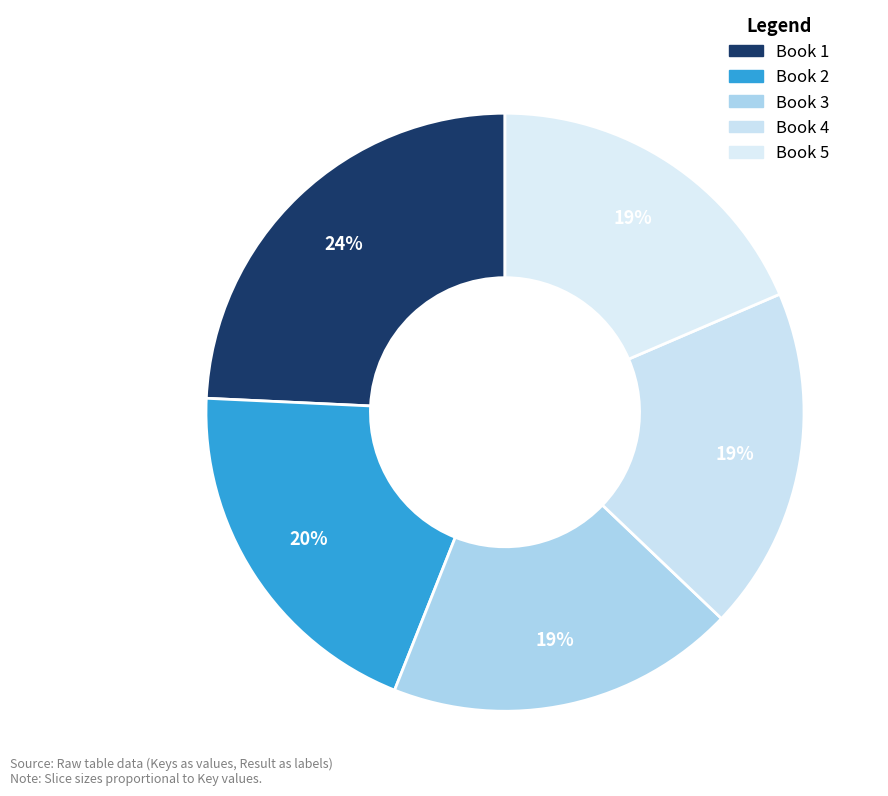

What is the largest slice in the pie chart?

Book 1